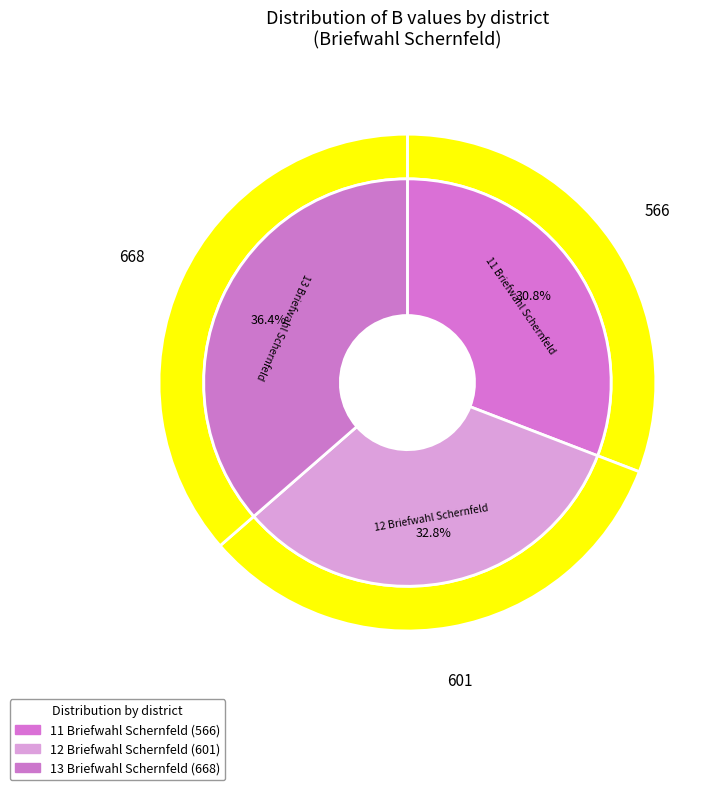

Do 11 Briefwahl Schernfeld and 12 Briefwahl Schernfeld together represent more than half of the pie?

Yes